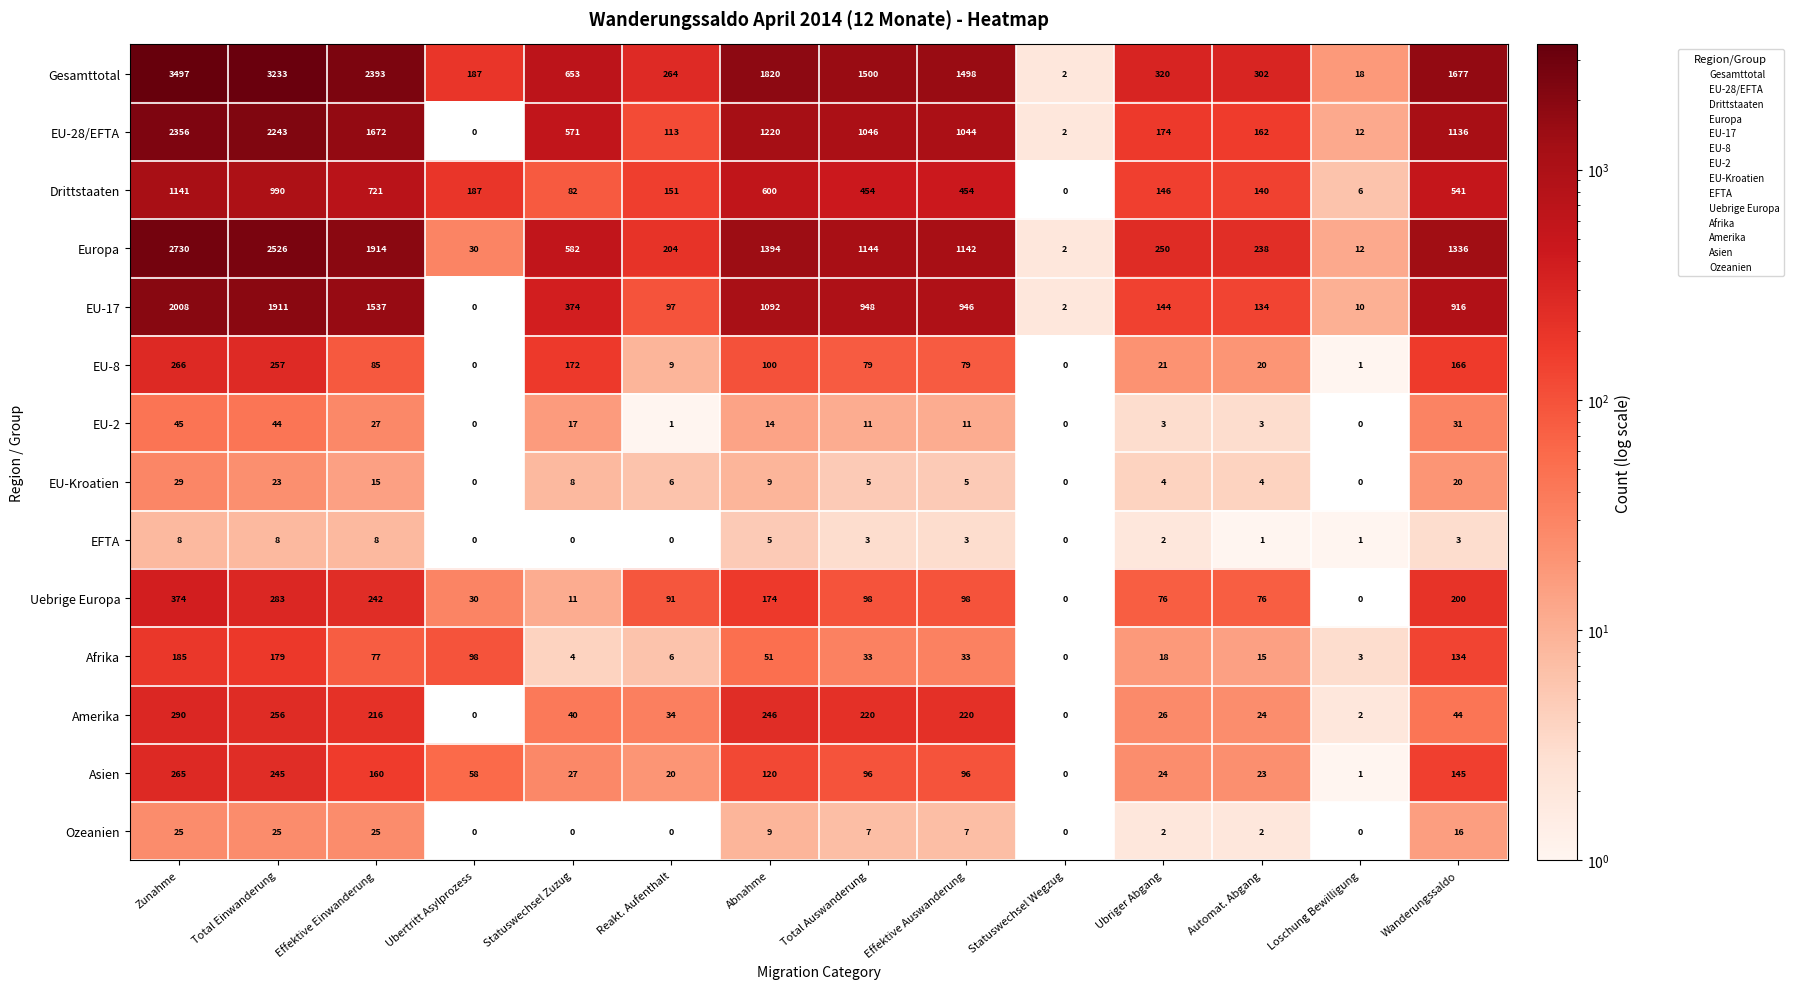

The Ozeanien series shows 9 at Abnahme. True or false?

True